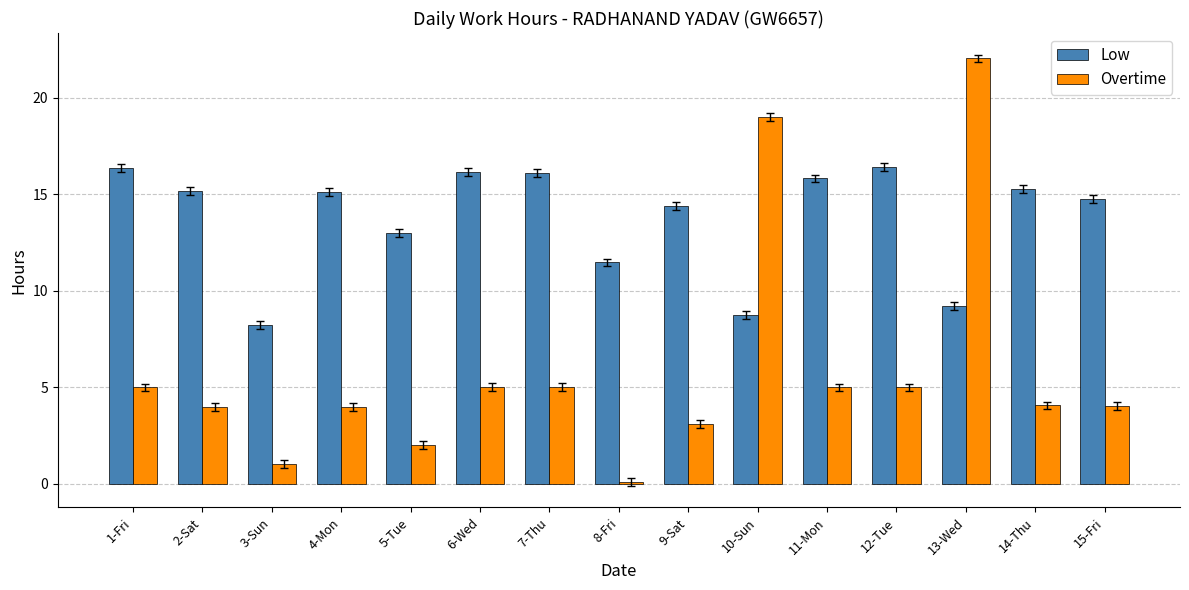

What value does the Overtime series have at 6-Wed?

5.0